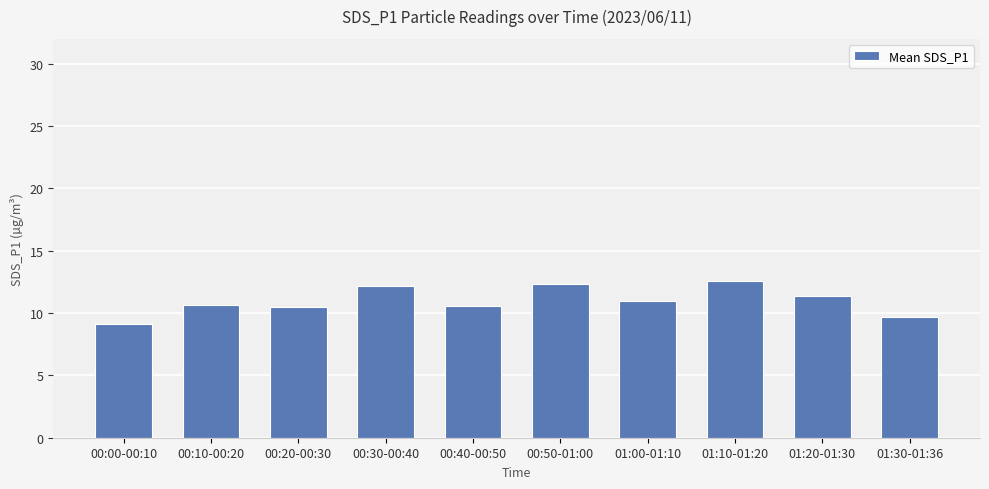

What is the difference between the maximum and minimum values?

3.5